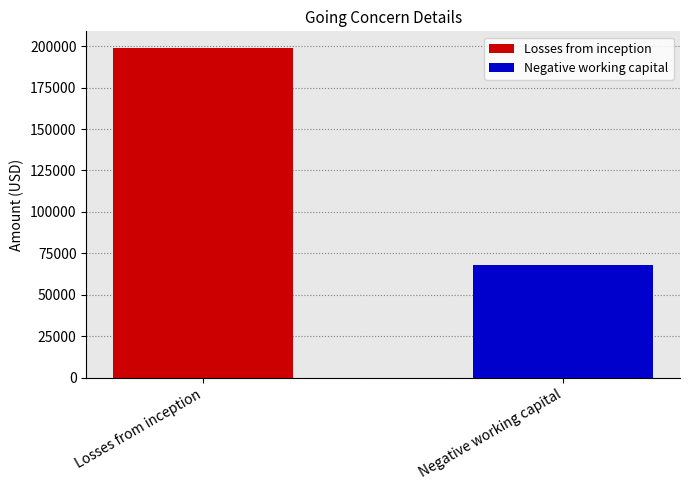

How many series are shown in this chart?

2